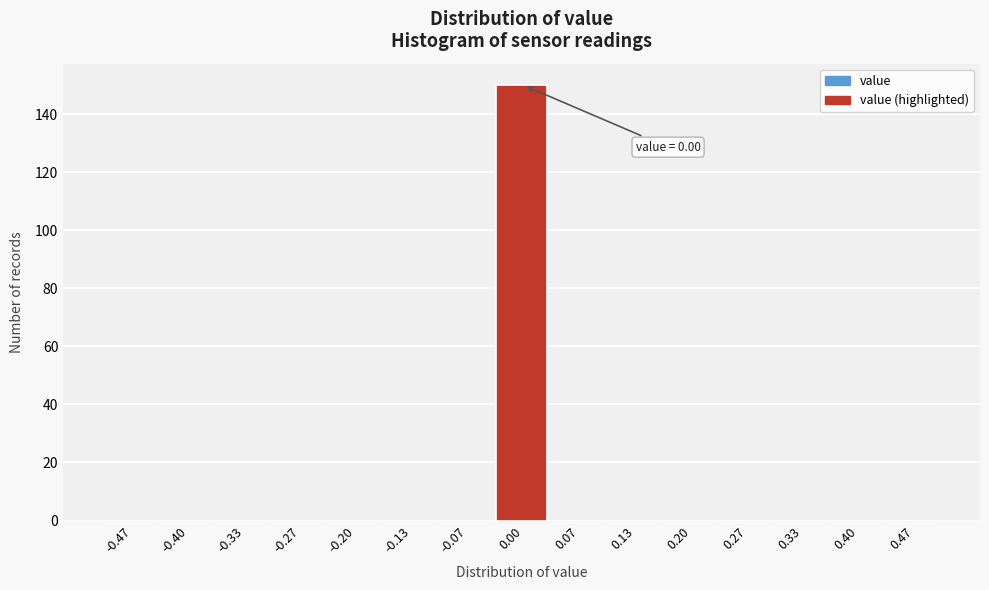

Which range on the x-axis has the tallest bar?

-0.03 to 0.03